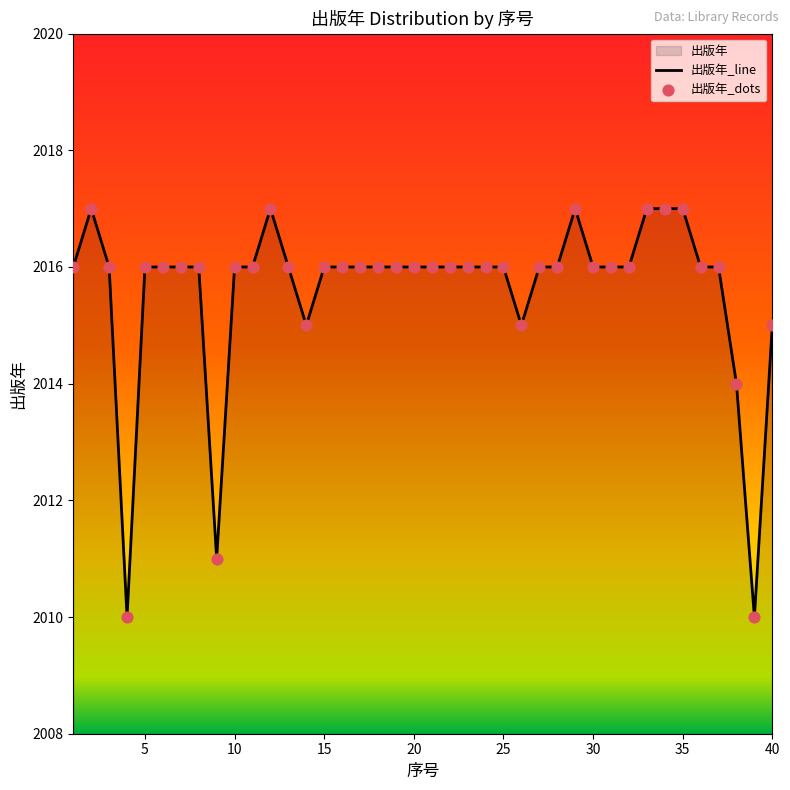

What is the ratio of the value at 9 to the value at 25?

1.0